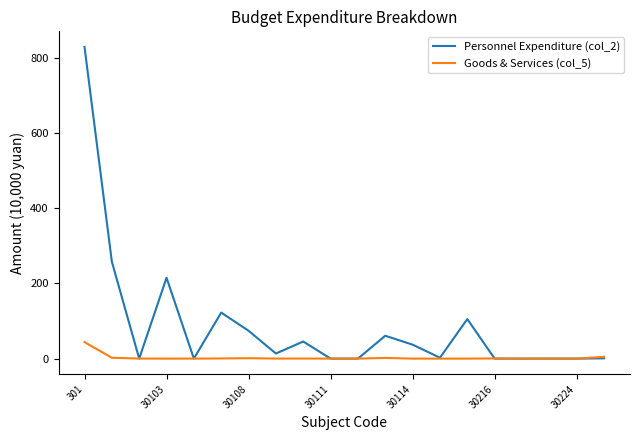

Which series has the largest range (max minus min)?

Personnel Expenditure (col_2)